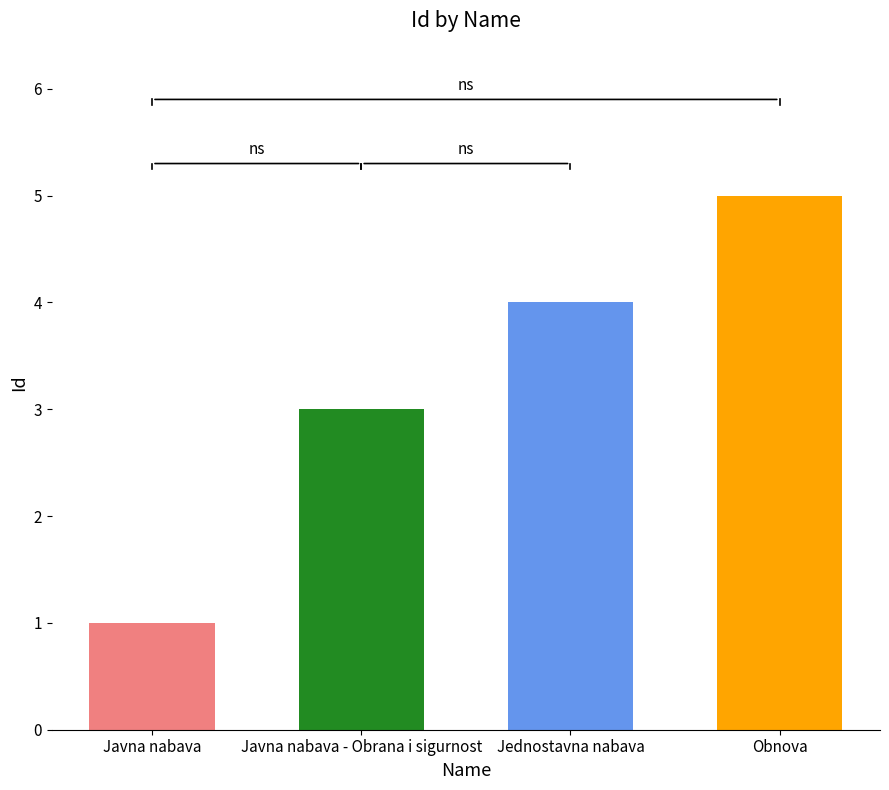

Rank the categories by value from lowest to highest.

Javna nabava, Javna nabava - Obrana i sigurnost, Jednostavna nabava, Obnova